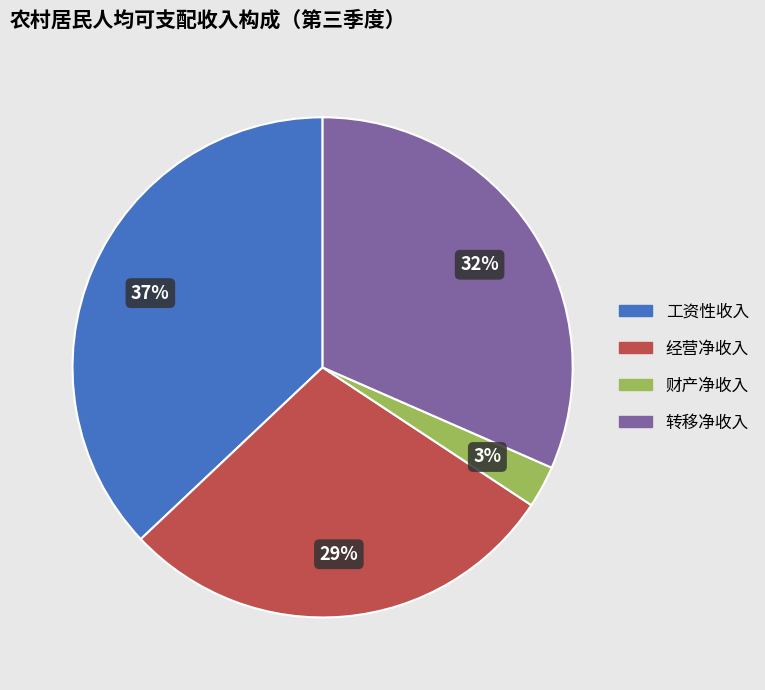

Combined, do 经营净收入 and 转移净收入 account for over 50%?

Yes